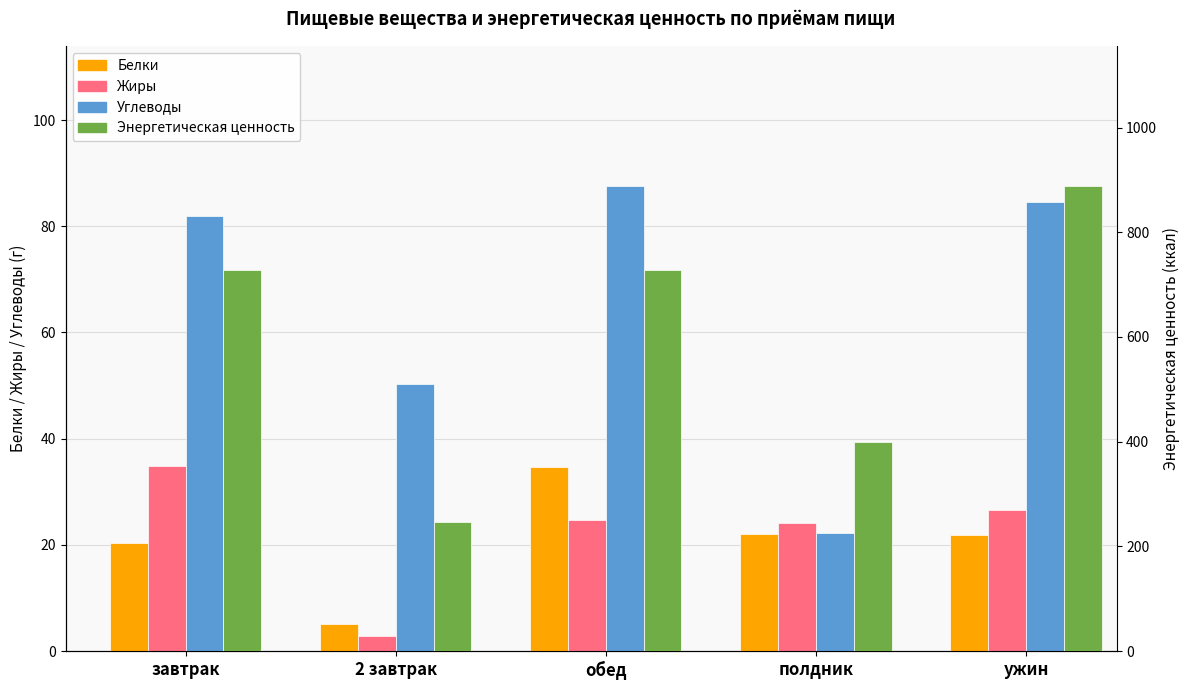

Read the Энергетическая ценность value at полдник.

400.2